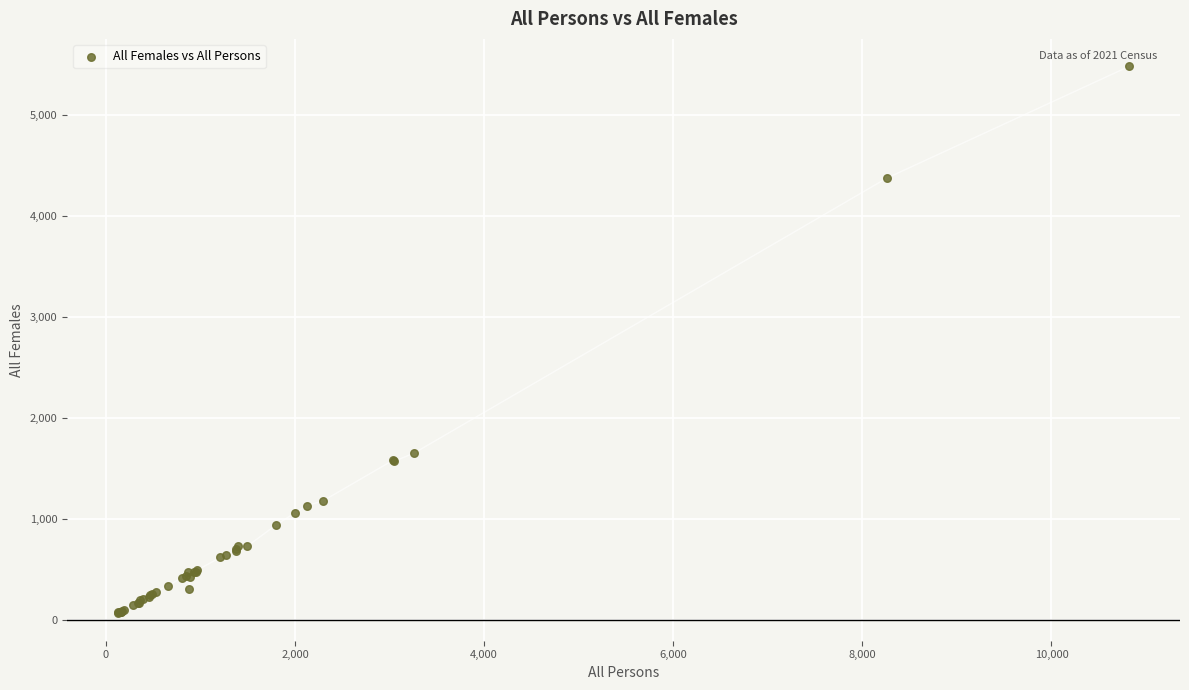

What Y value in the scatter plot is closest to 2773?

1653